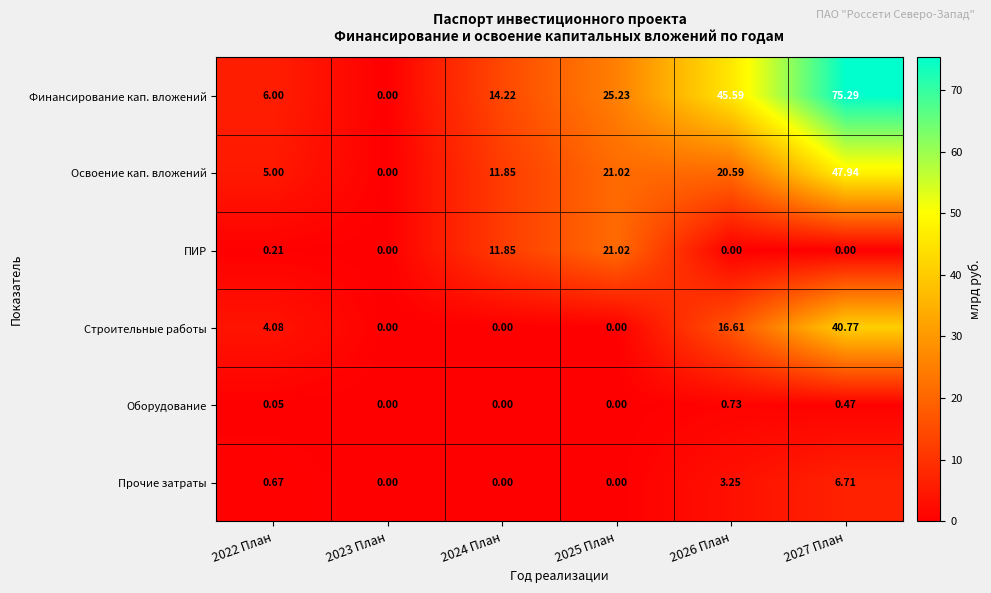

At how many categories does at least one series exceed 35?

2